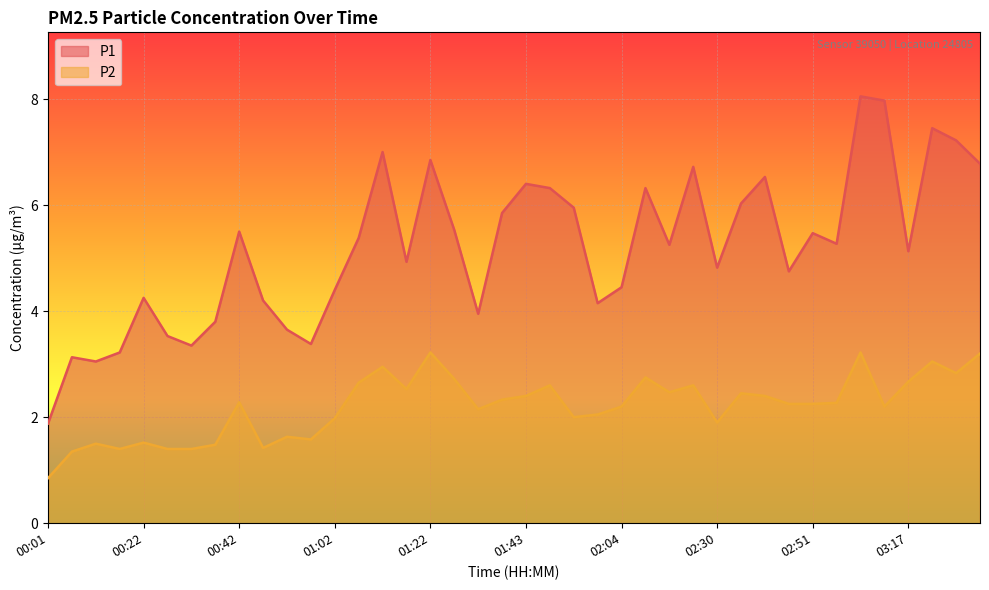

Reading left to right, what are all the values shown in this chart?

P1: 00:01=1.9	00:06=3.1	00:12=3.0	00:17=3.2	00:22=4.2	00:27=3.5	00:32=3.4	00:37=3.8	00:42=5.5	00:47=4.2	00:52=3.6	00:57=3.4	01:02=4.4	01:07=5.4	01:12=7.0	01:17=4.9	01:22=6.8	01:27=5.5	01:32=4.0	01:38=5.8	01:43=6.4	01:48=6.3	01:53=6.0	01:58=4.2	02:04=4.5	02:09=6.3	02:14=5.2	02:19=6.7	02:30=4.8	02:35=6.0	02:41=6.5	02:46=4.8	02:51=5.5	03:01=5.3	03:07=8.1	03:12=8.0	03:17=5.1	03:22=7.5	03:27=7.2	03:32=6.8
P2: 00:01=0.8	00:06=1.4	00:12=1.5	00:17=1.4	00:22=1.5	00:27=1.4	00:32=1.4	00:37=1.5	00:42=2.3	00:47=1.4	00:52=1.6	00:57=1.6	01:02=2.0	01:07=2.6	01:12=3.0	01:17=2.5	01:22=3.2	01:27=2.7	01:32=2.1	01:38=2.3	01:43=2.4	01:48=2.6	01:53=2.0	01:58=2.0	02:04=2.2	02:09=2.8	02:14=2.5	02:19=2.6	02:30=1.9	02:35=2.5	02:41=2.4	02:46=2.2	02:51=2.2	03:01=2.3	03:07=3.2	03:12=2.2	03:17=2.7	03:22=3.0	03:27=2.8	03:32=3.2